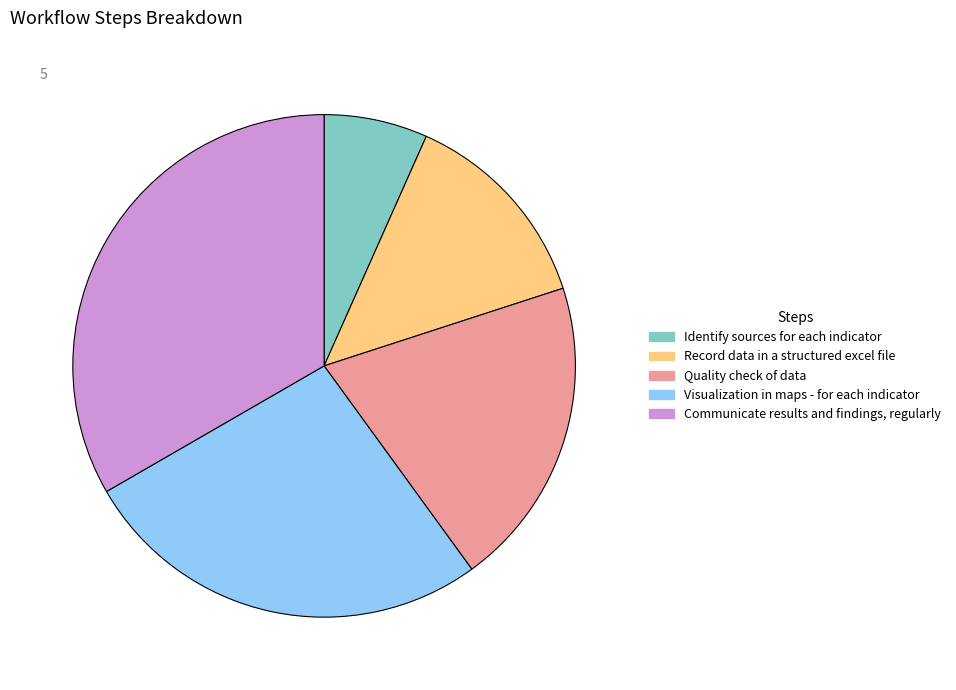

Which slice is the largest?

Communicate results and findings, regularly